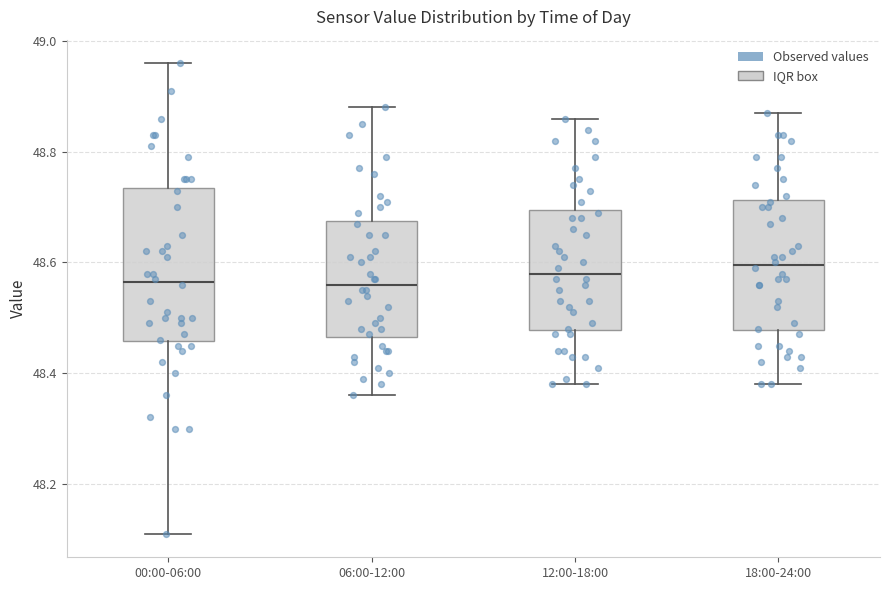

Comparing the boxes themselves (not the whiskers), which one is the tallest?

00:00-06:00